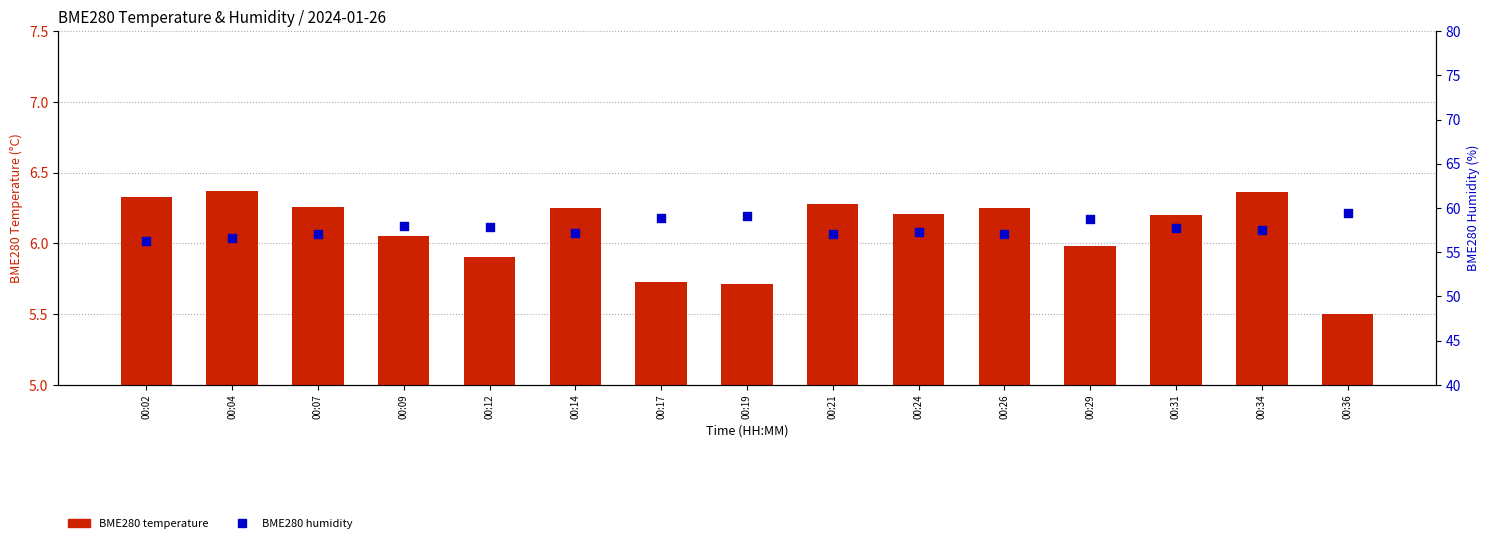

Which series has the largest Y range (max minus min)?

BME280 humidity